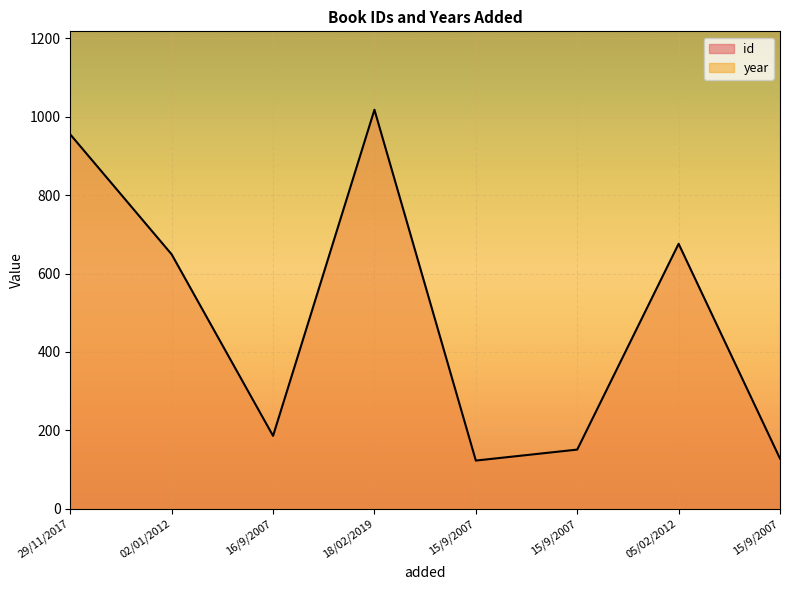

The value at 18/02/2019 is 1018. True or false?

True